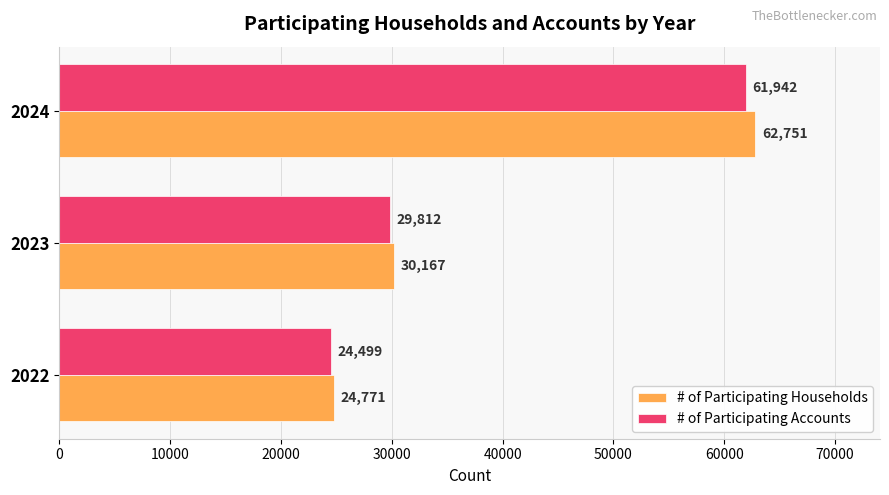

Which series has the largest total across all categories?

# of Participating Households